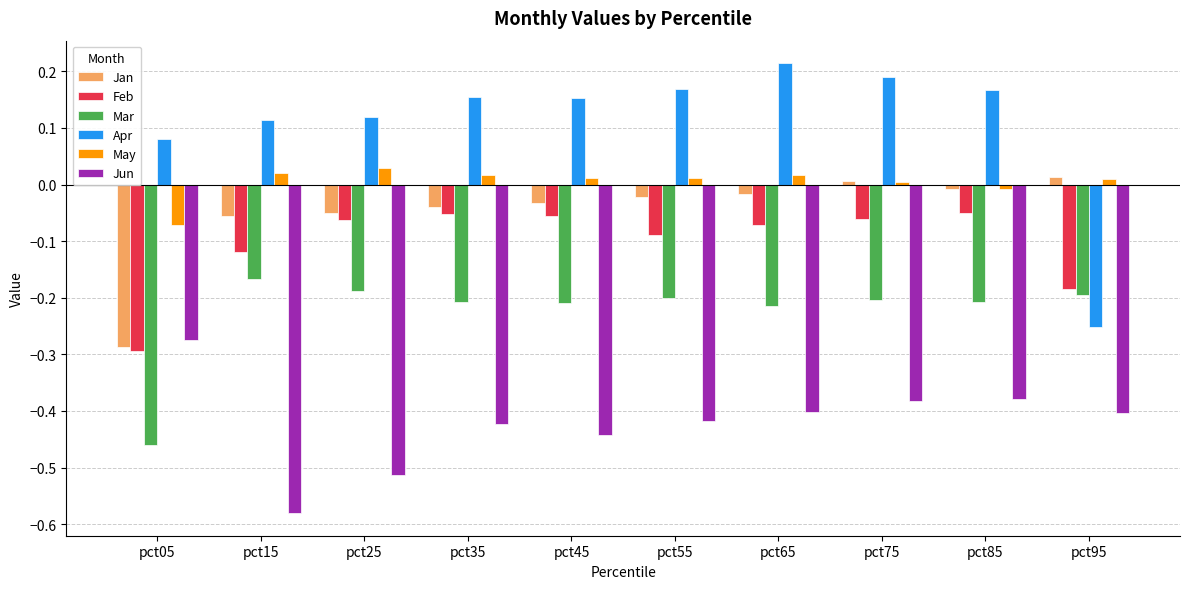

Is the value of Jun at pct95 greater than the value of Feb at pct75?

No